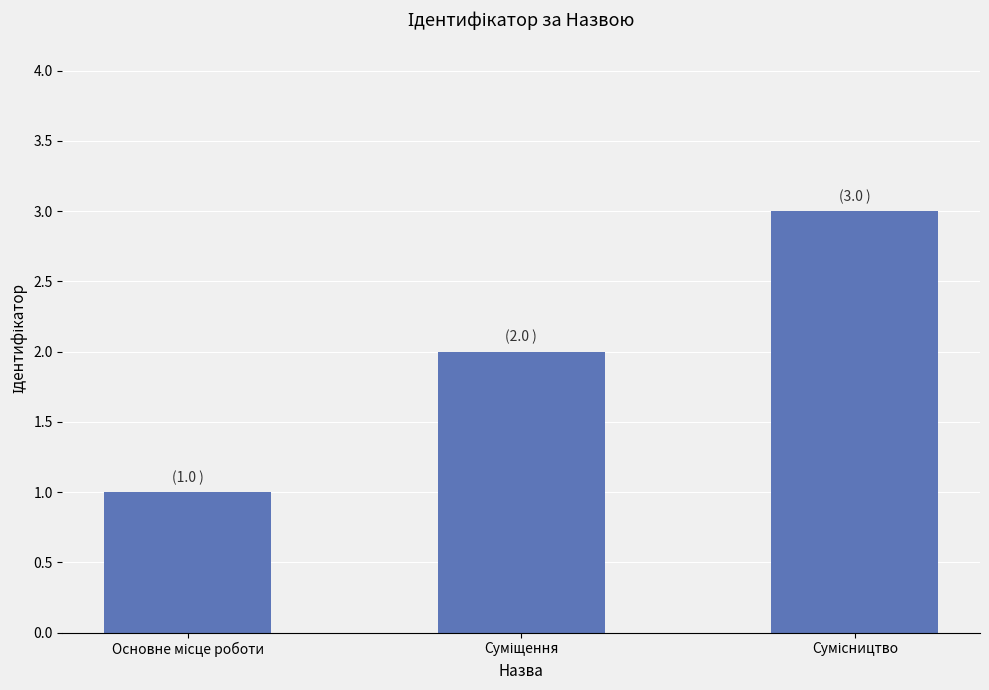

How many data points does each series have?

3